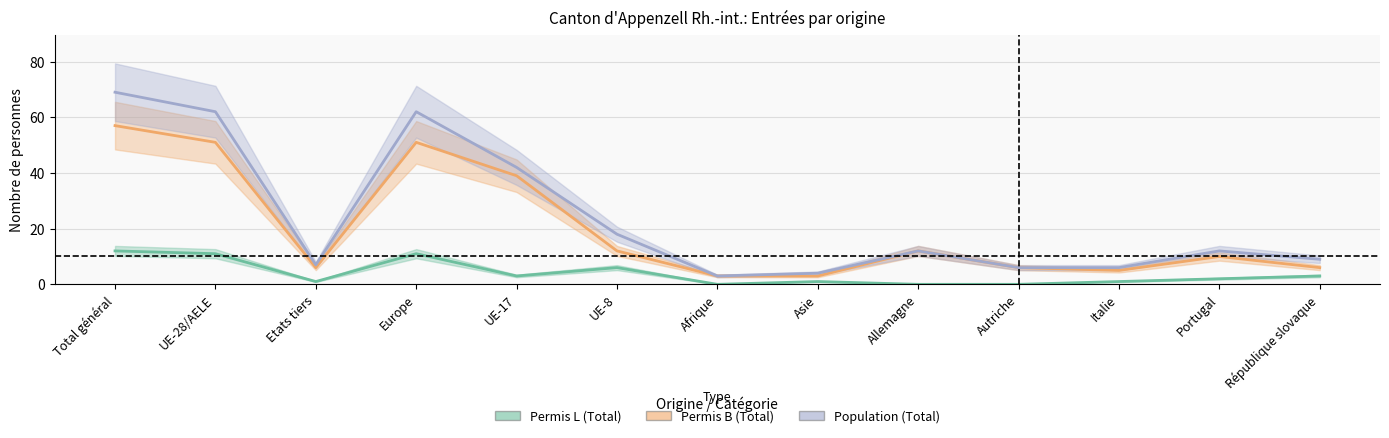

What is the maximum value shown in the chart?

69